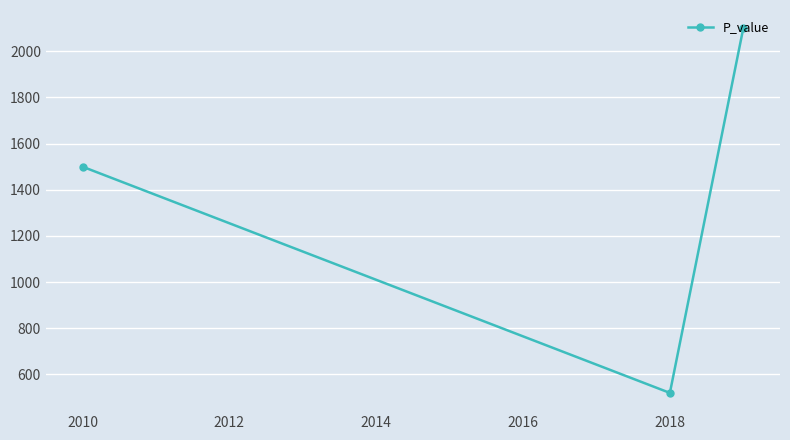

What is the sum of all values?

4120